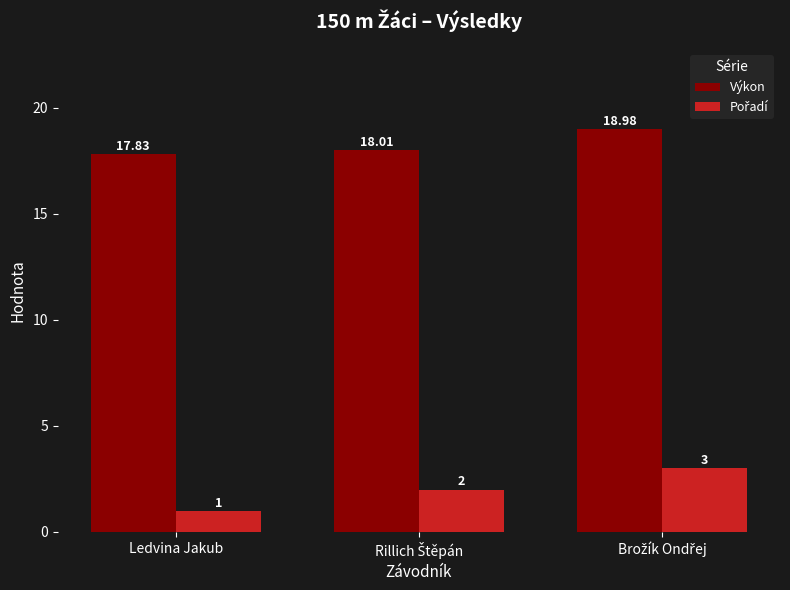

Which series has the largest total across all categories?

Výkon